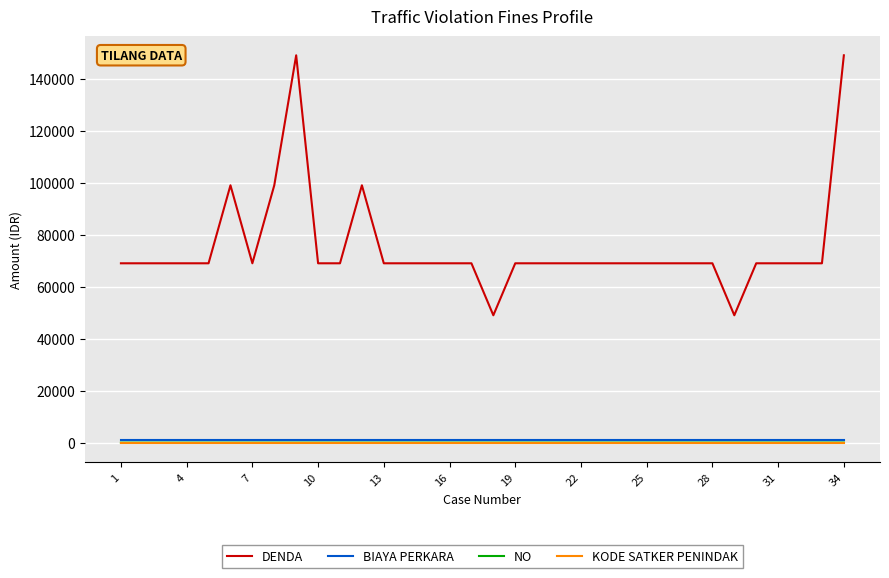

What is the maximum value shown in the chart?

149000